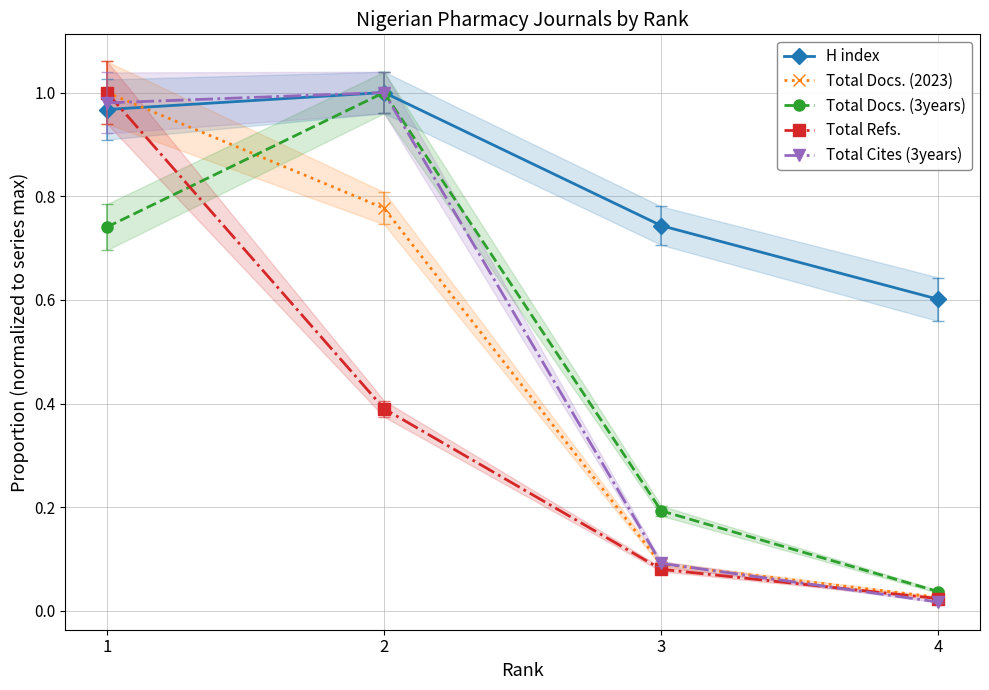

Between 1 and 4, which is larger?

1